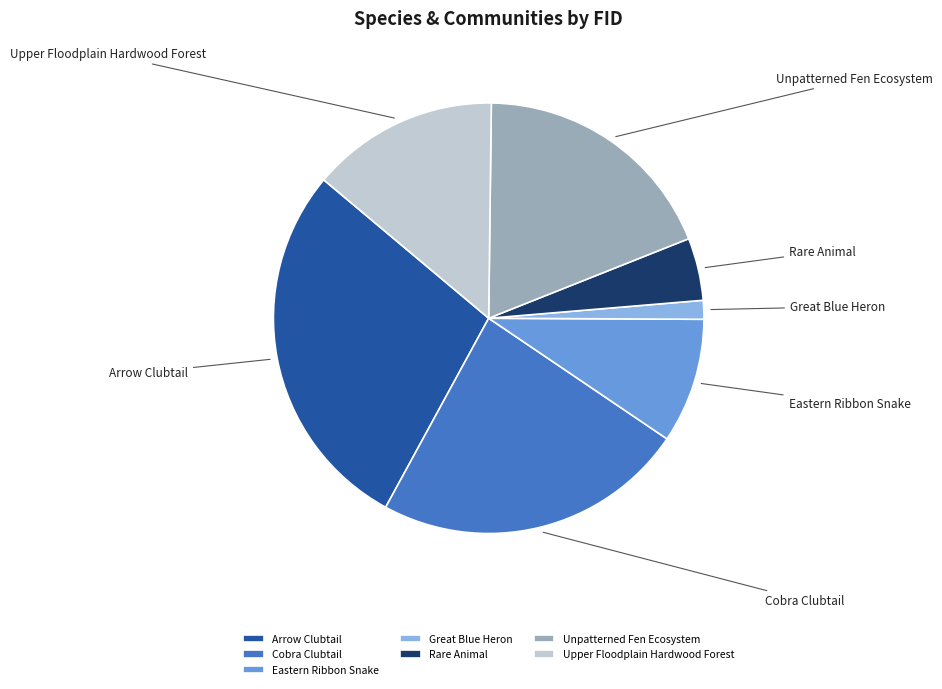

Does Arrow Clubtail account for over 50% of the chart?

No